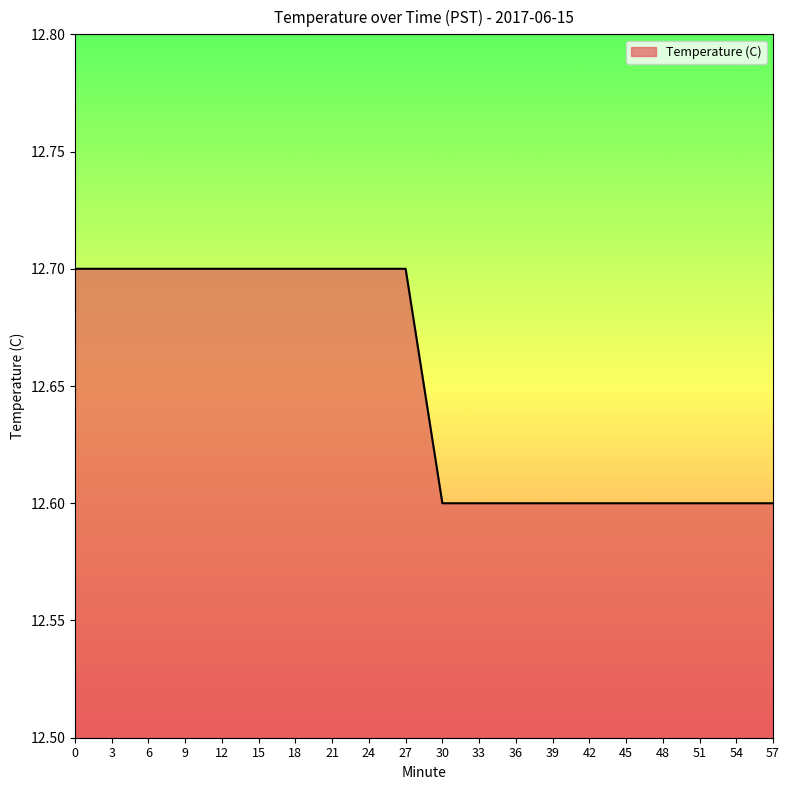

Reading right to left, list all the values displayed in this chart.

12.6	12.6	12.6	12.6	12.6	12.6	12.6	12.6	12.6	12.6	12.7	12.7	12.7	12.7	12.7	12.7	12.7	12.7	12.7	12.7